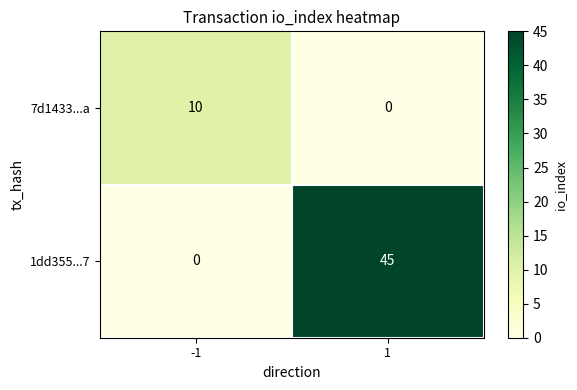

The value of 1dd355...7 at 1 is 45. True or false?

True